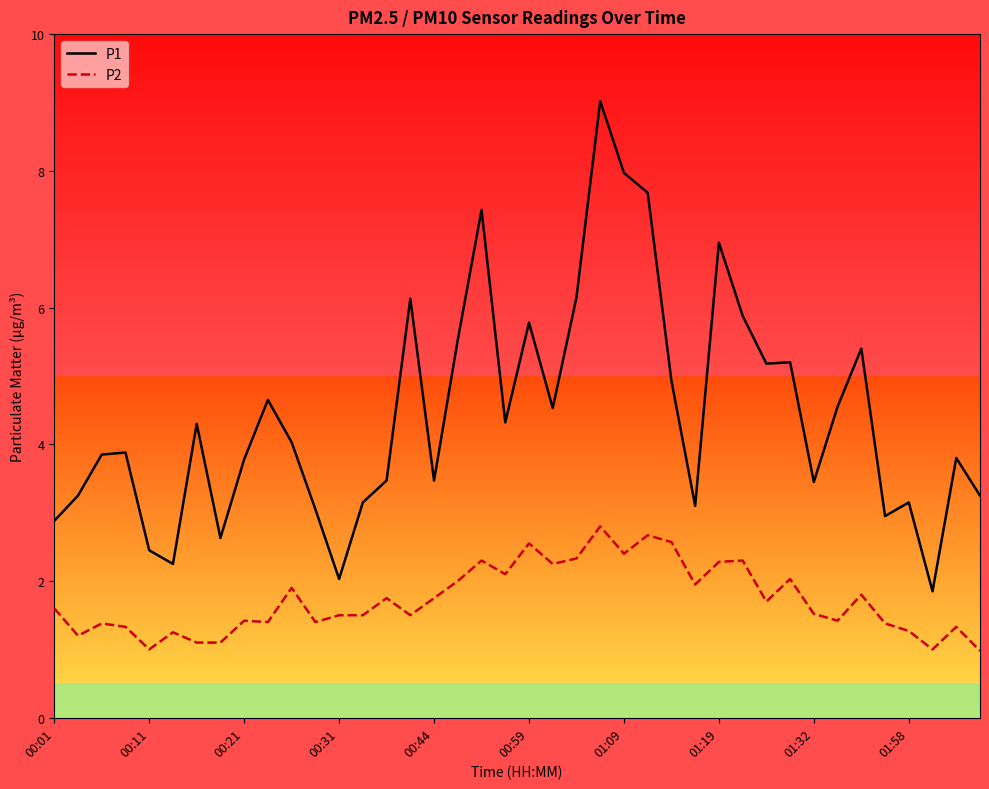

Which series has the largest total across all categories?

P1